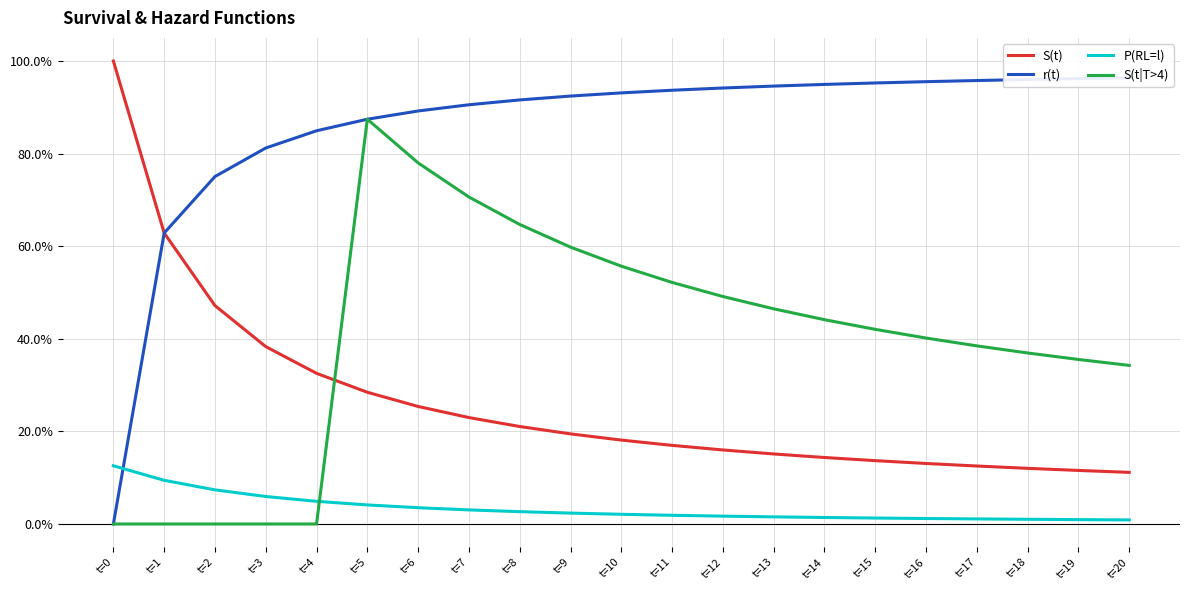

What is the greatest value displayed?

1.0